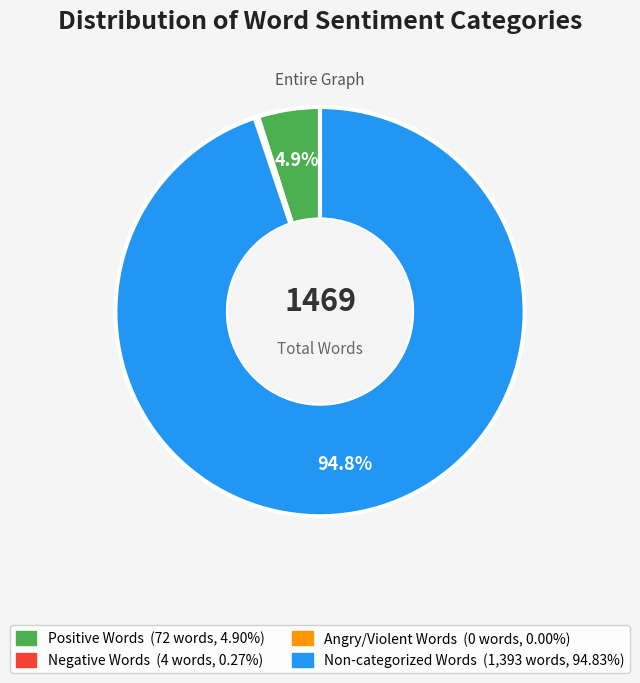

Does any single category account for the majority?

Yes